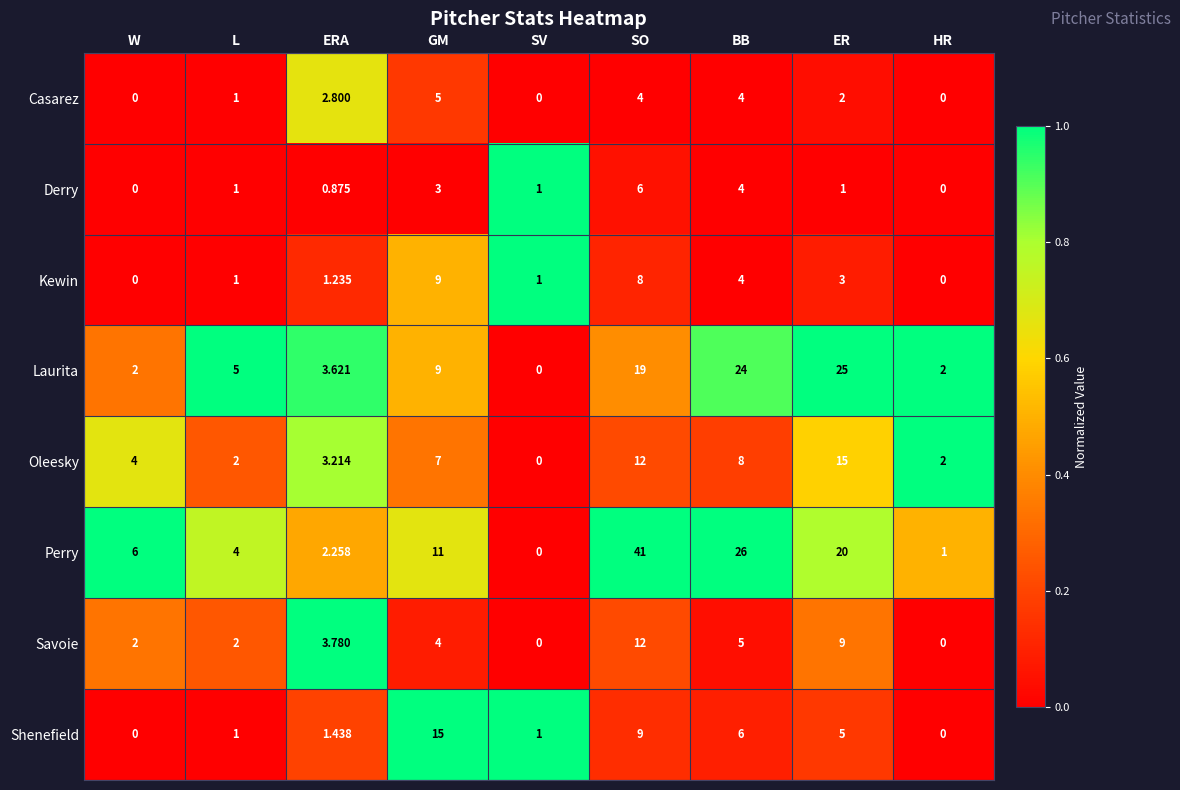

Which series changed the most between SV and BB?

Perry